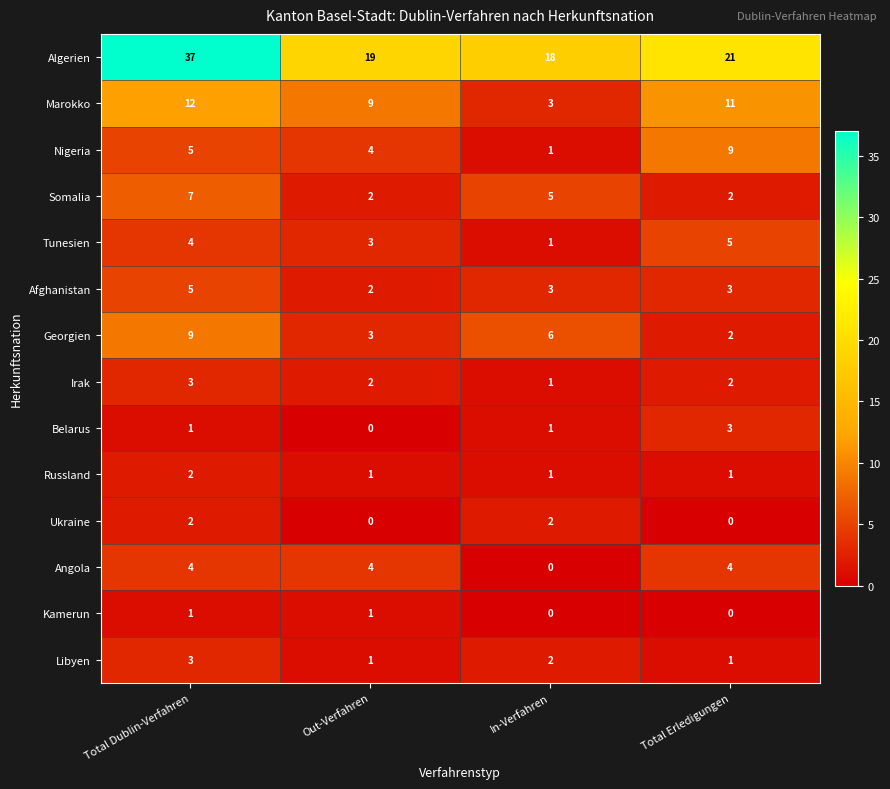

Rank the categories by Nigeria value from highest to lowest.

Total Erledigungen, Total Dublin-Verfahren, Out-Verfahren, In-Verfahren